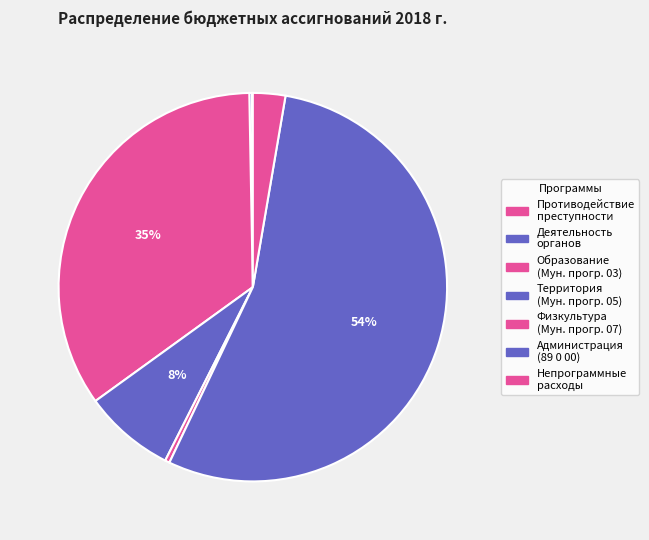

What is the majority slice?

89 0 00 00000